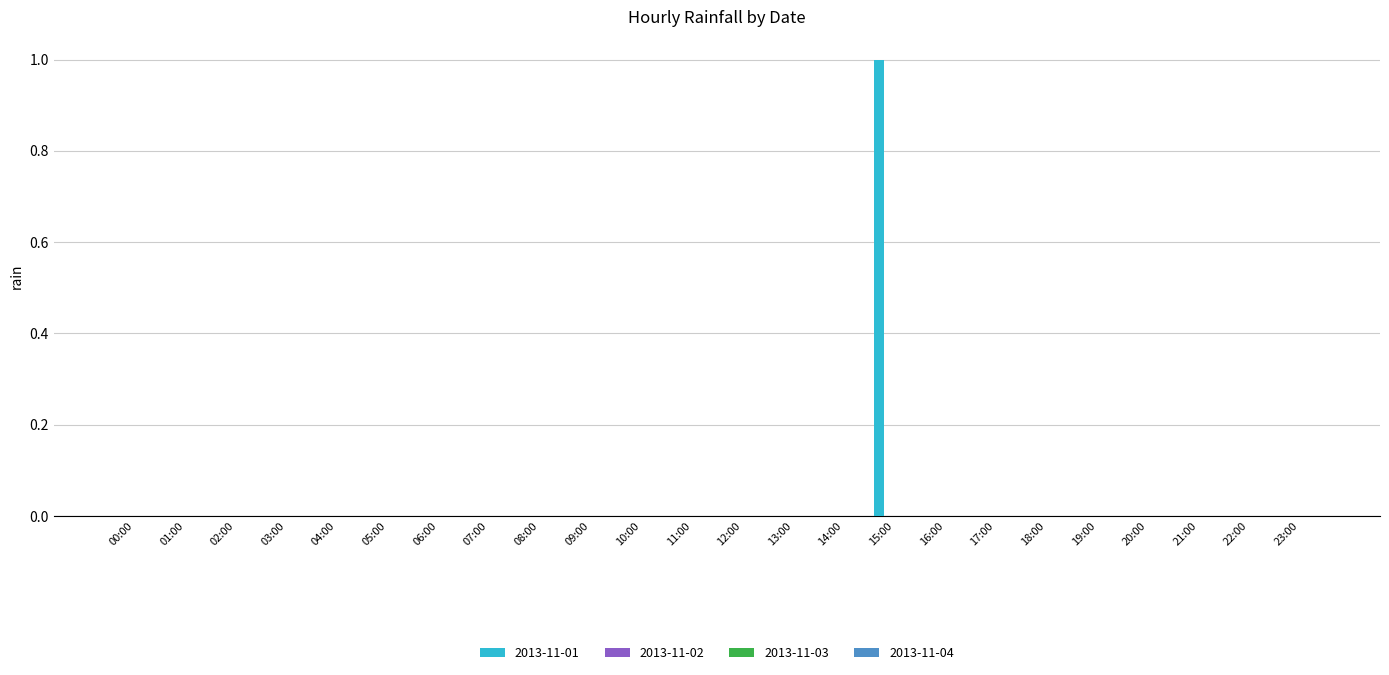

Are the bars horizontal?

No